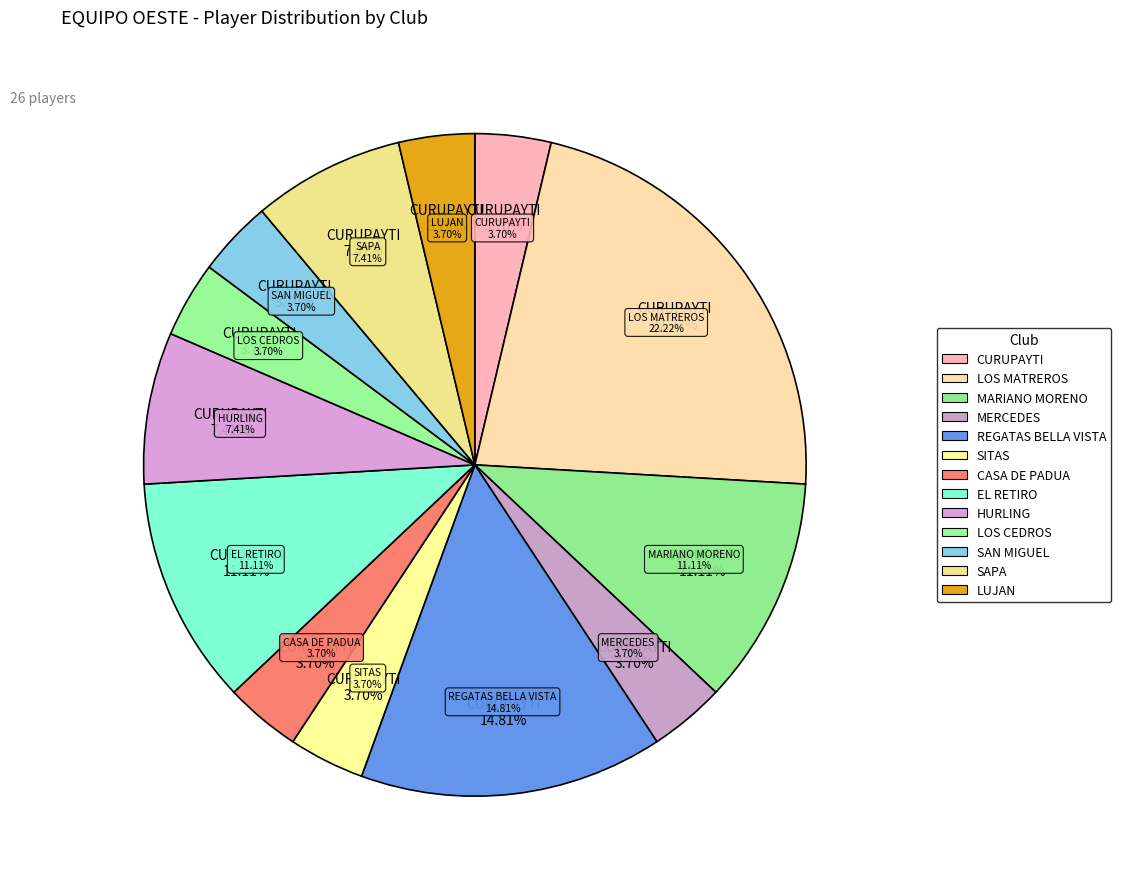

Approximately how many times larger is the value at LOS MATREROS compared to SAPA?

3.0